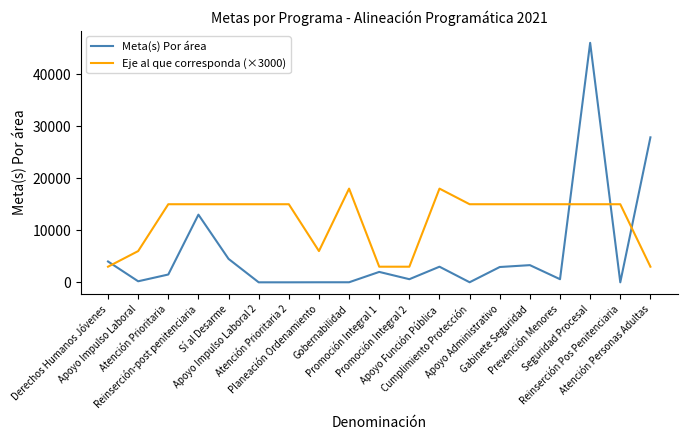

List the series in order of their overall mean, lowest first.

Meta(s) Por área, Eje al que corresponda (×3000)